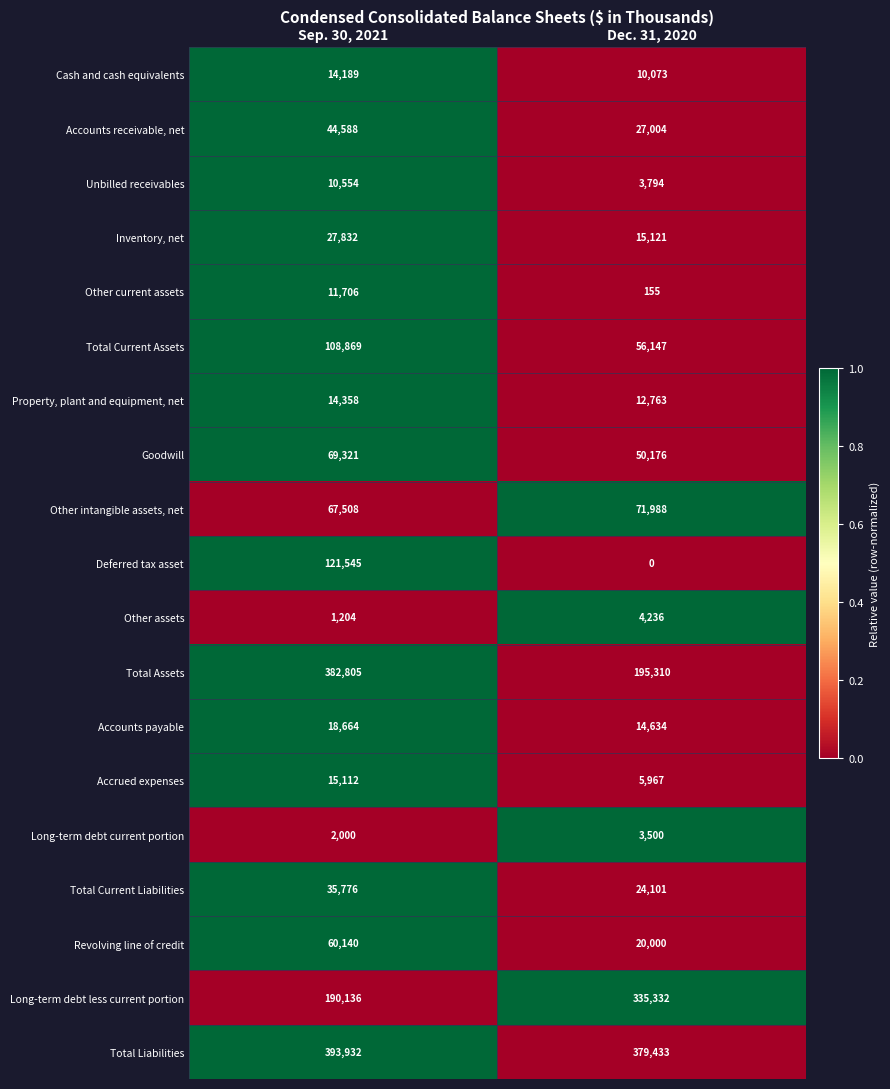

What is the lowest value of the Other current assets series?

155